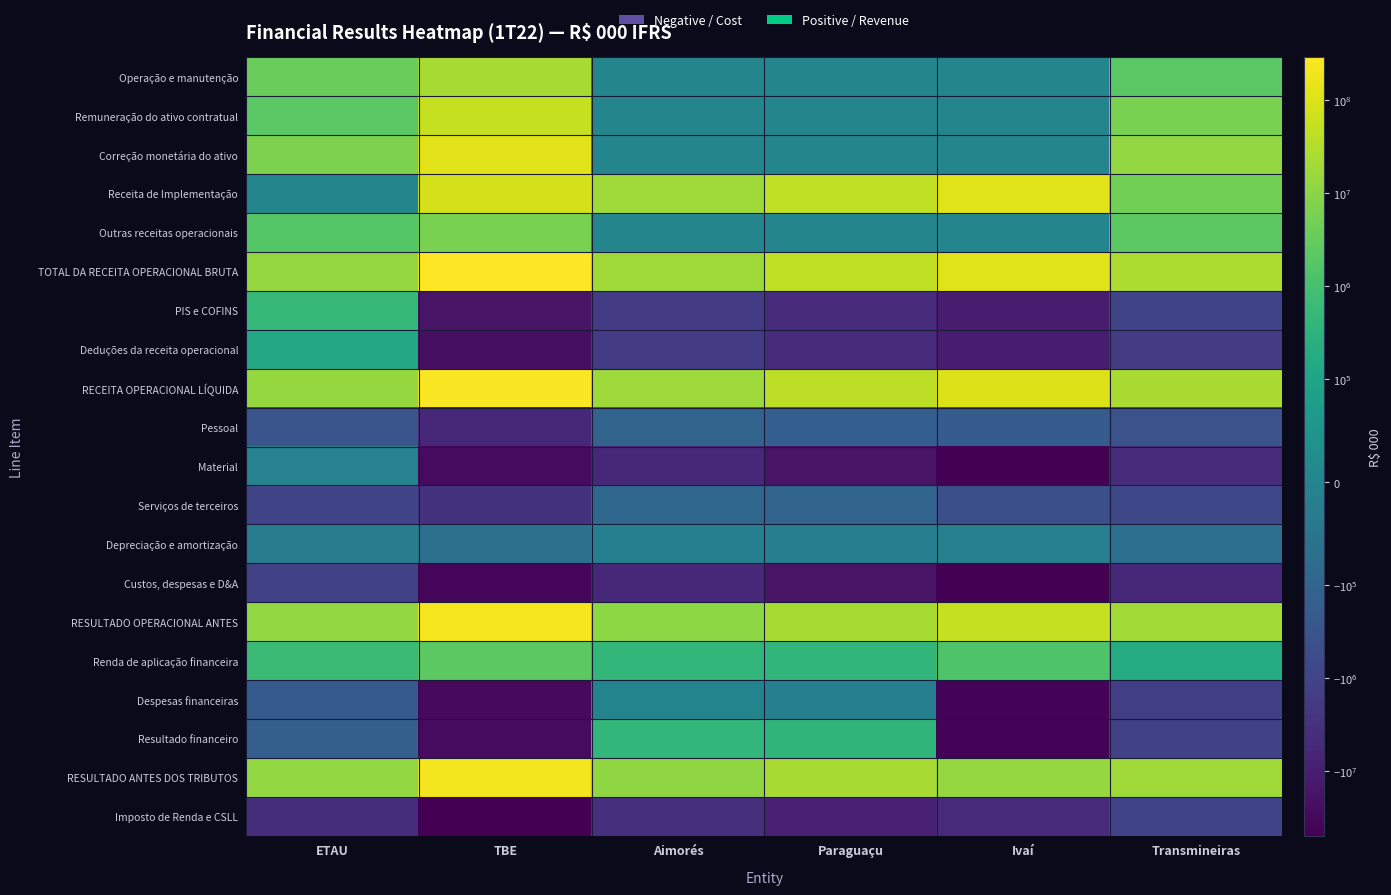

At ETAU, list the series in order from largest to smallest.

RECEITA OPERACIONAL LÍQUIDA, TOTAL DA RECEITA OPERACIONAL BRUTA, RESULTADO OPERACIONAL ANTES, RESULTADO ANTES DOS TRIBUTOS, Correção monetária do ativo, Operação e manutenção, Remuneração do ativo contratual, Outras receitas operacionais, Renda de aplicação financeira, PIS e COFINS, Deduções da receita operacional, Receita de Implementação, Material, Depreciação e amortização, Resultado financeiro, Despesas financeiras, Pessoal, Serviços de terceiros, Custos, despesas e D&A, Imposto de Renda e CSLL